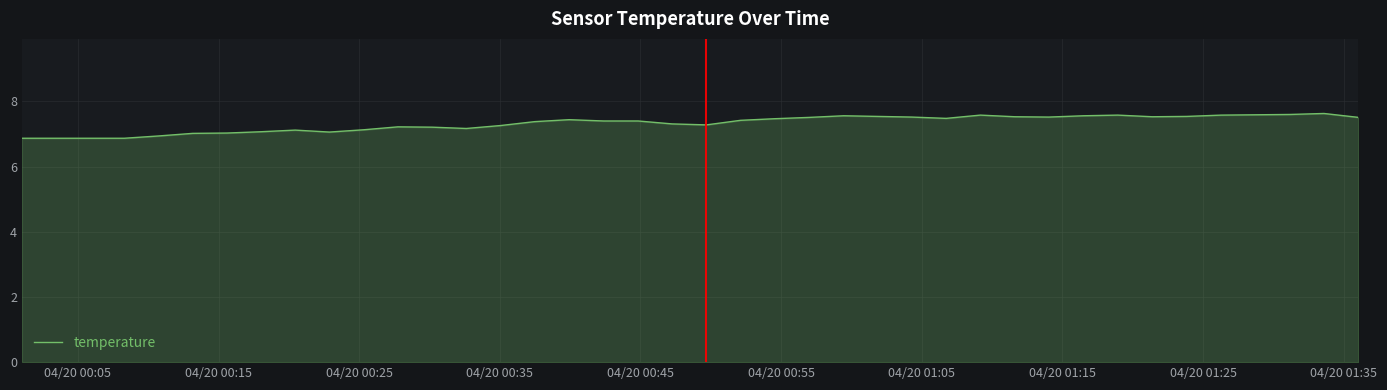

How many lines are shown in the chart?

1